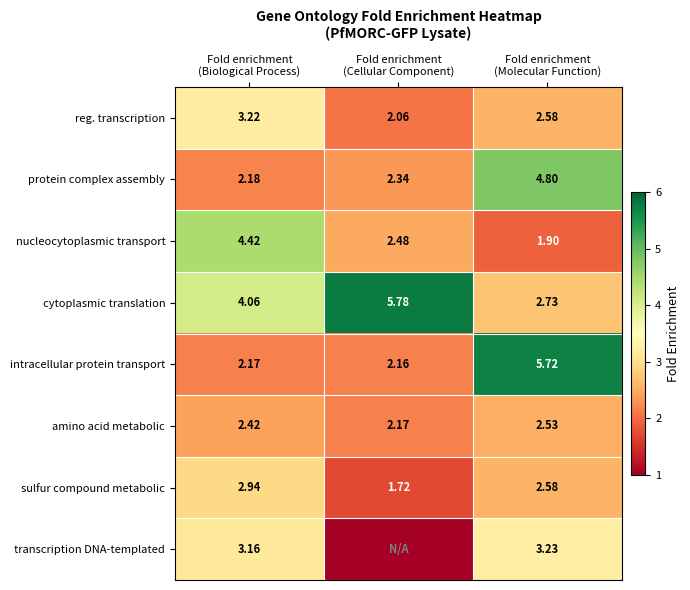

Which series has the largest total across all categories?

cytoplasmic translation